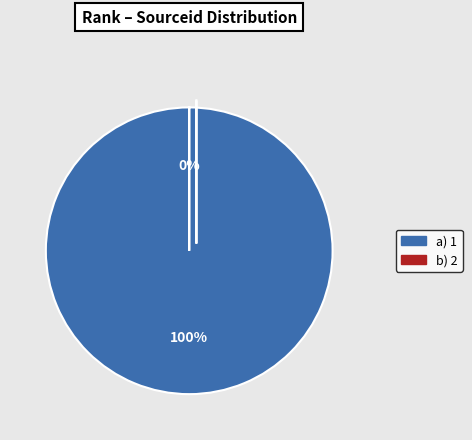

The 1 slice represents 100% of the pie. True or false?

True